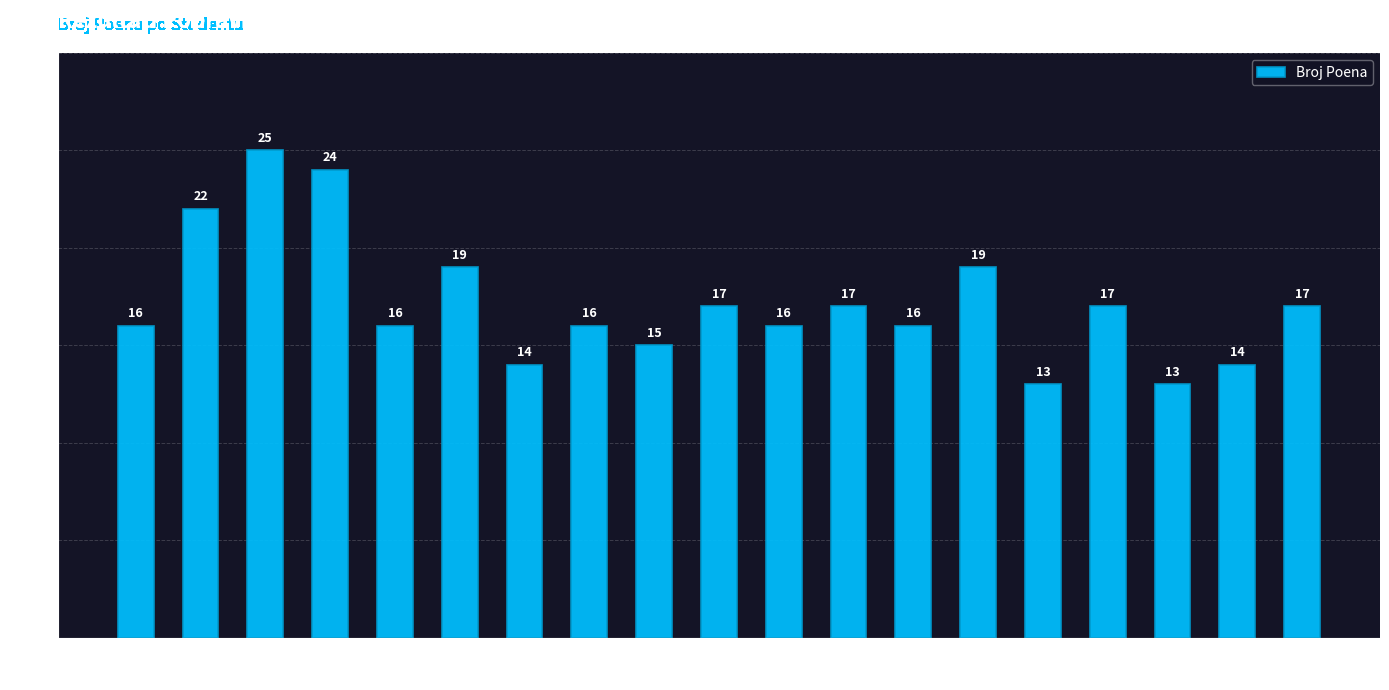

What is the minimum value shown in the chart?

13